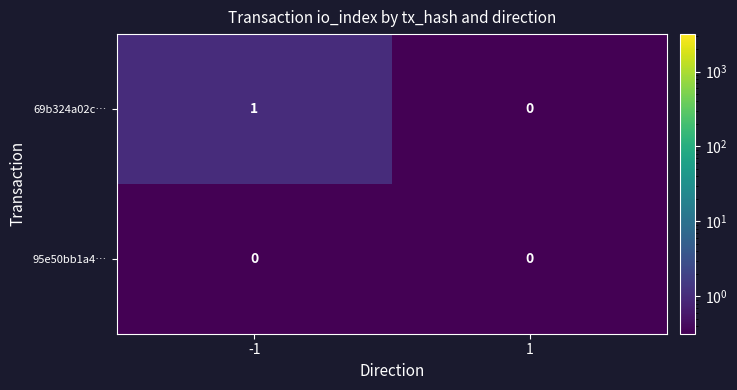

The value of 95e50bb1a4… at 1 is 0. True or false?

True